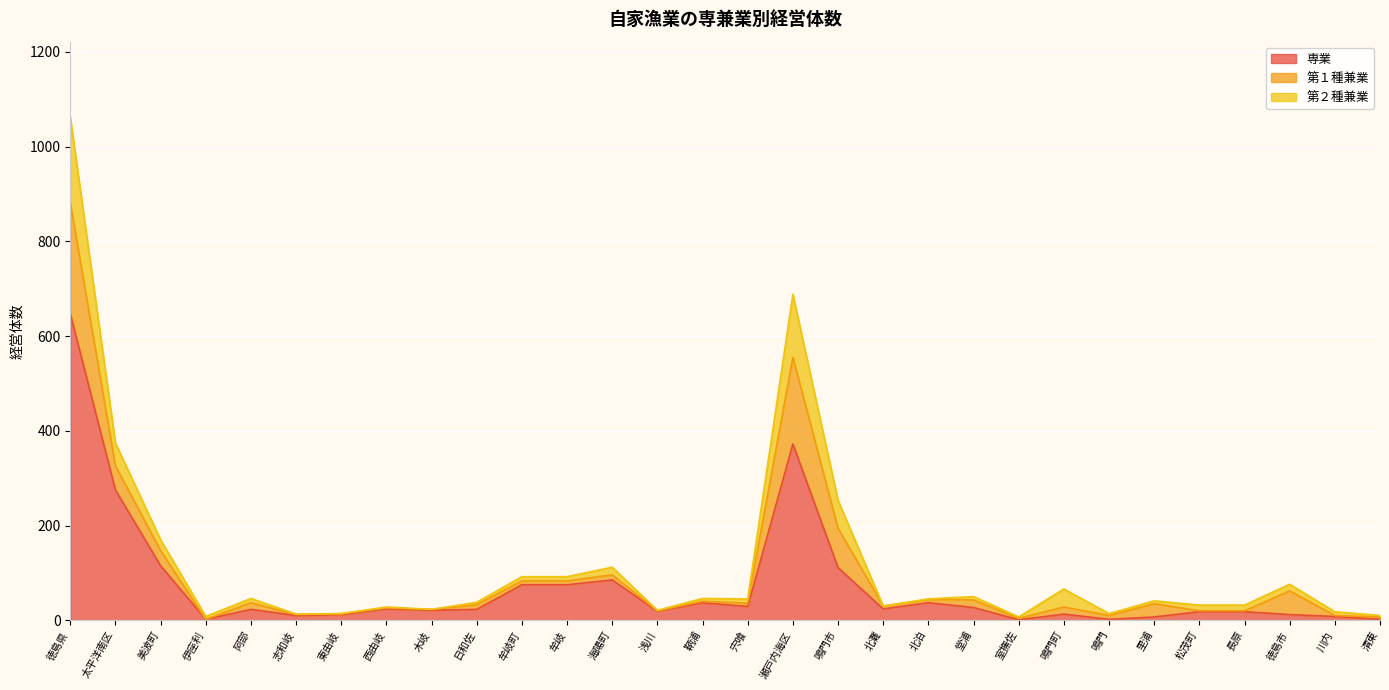

Is it true that 専業 equals 18 at 長原?

True